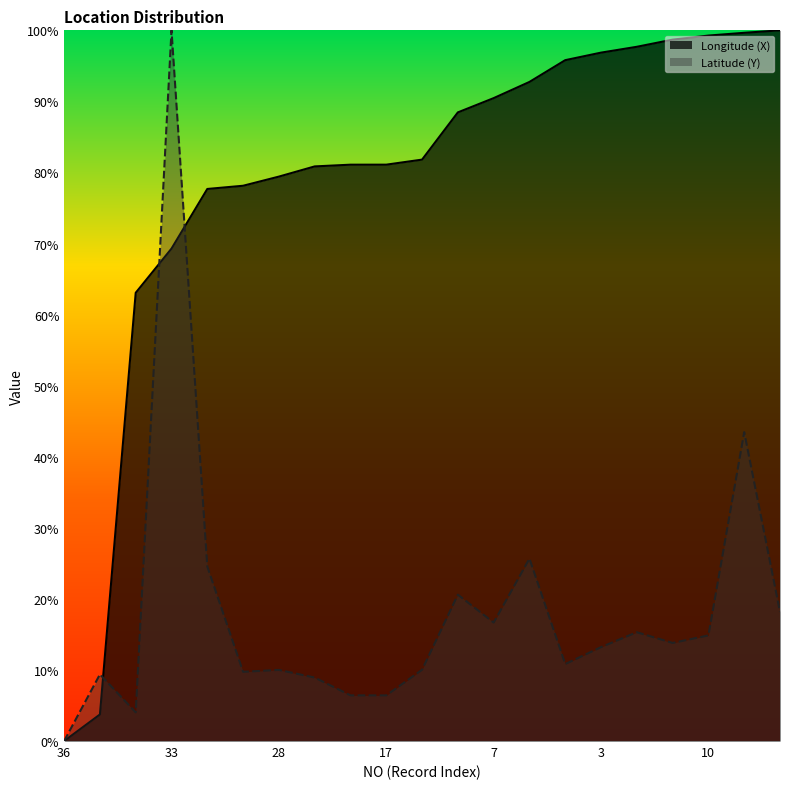

At which label does Longitude (X) reach its minimum?

36